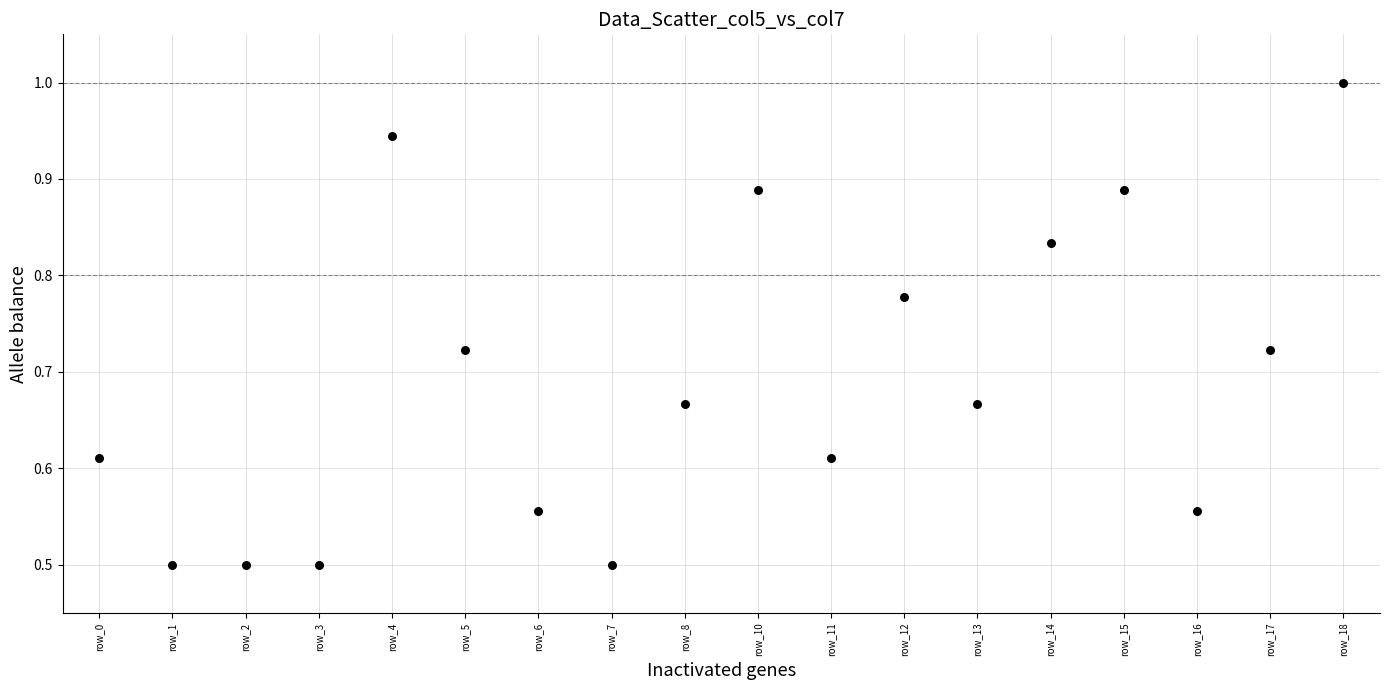

What is the range of Y values (max minus min)?

0.5